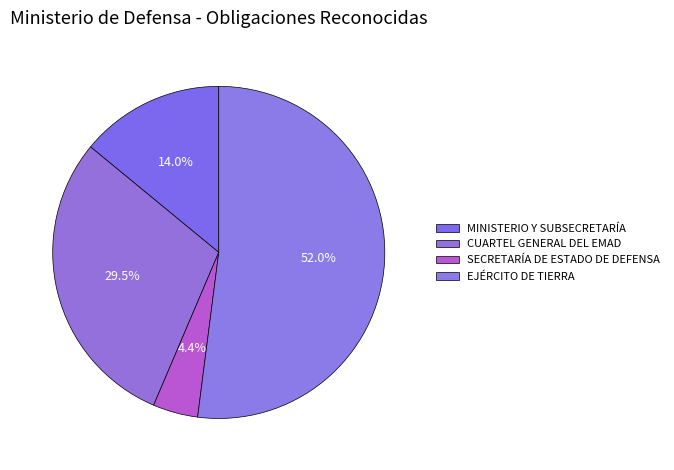

How many slices are in this pie chart?

4